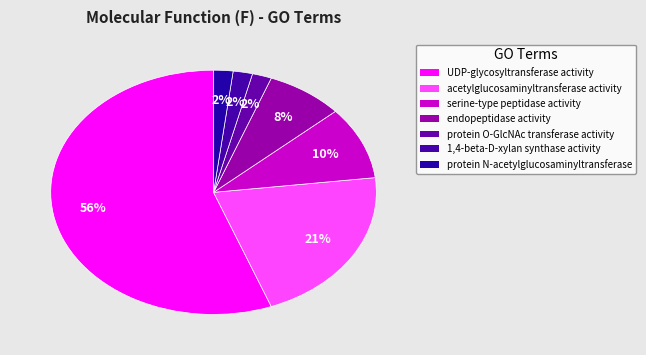

How many segments does this pie chart have?

7